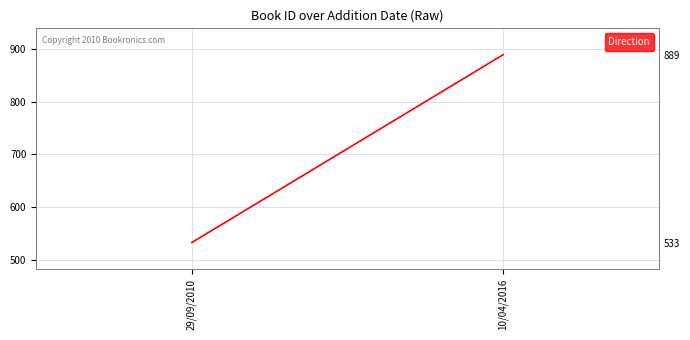

How many categories are shown in the chart?

2